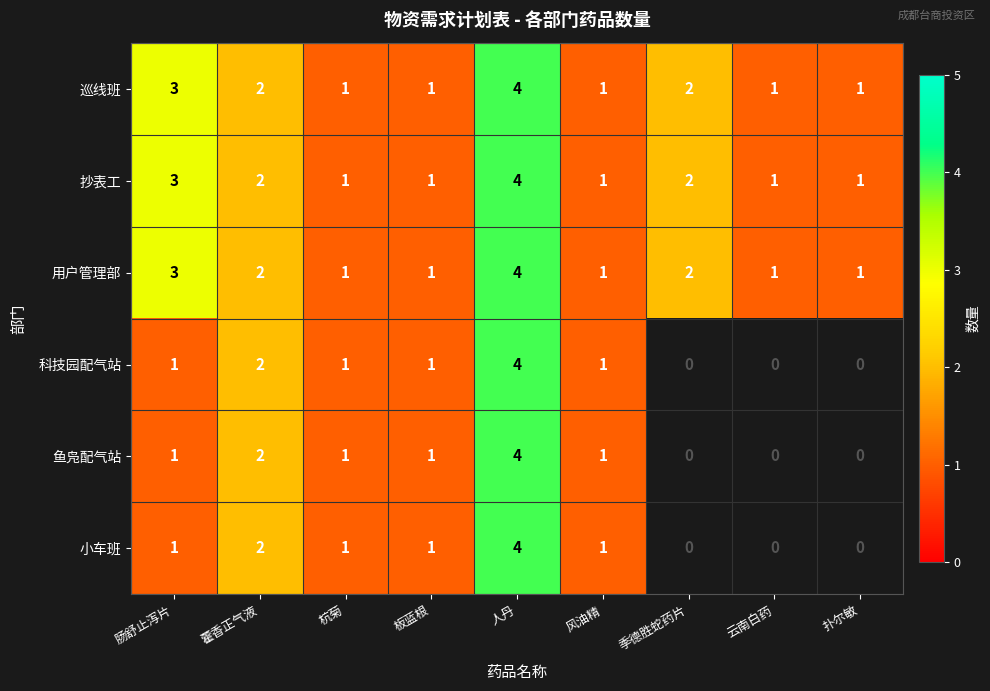

True or false: 科技园配气站 has a value of 2 at 杭菊.

False